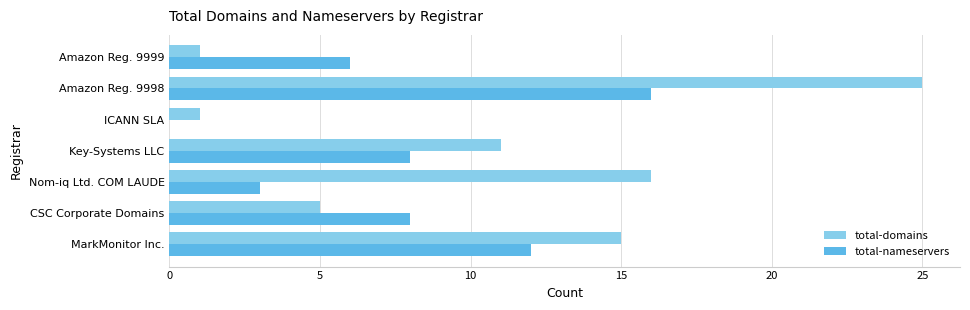

What is the sum of the total-domains values at ICANN SLA and Amazon Reg. 9998?

26